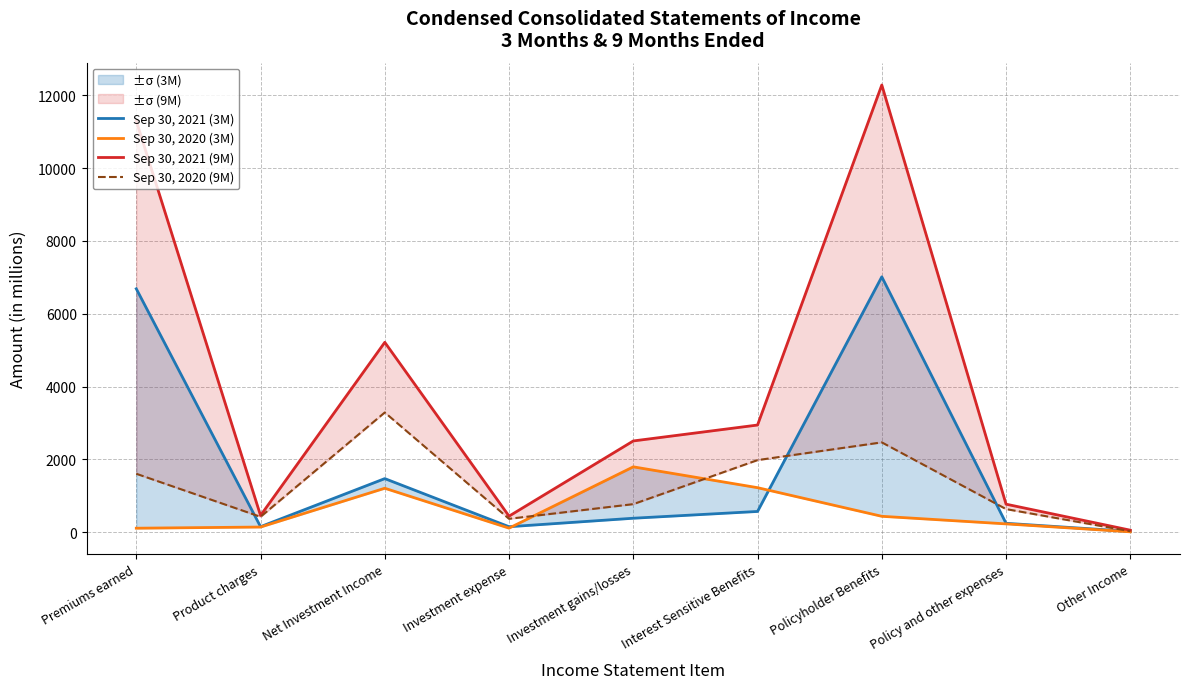

Reading right to left, transcribe all the data shown in this chart.

Sep 30, 2021 (3M): 24	247	7014	572	386	153	1474	154	6686
Sep 30, 2020 (3M): 13	231	439	1225	1797	114	1209	144	112
Sep 30, 2021 (9M): 58	772	12281	2945	2508	443	5216	461	11295
Sep 30, 2020 (9M): 29	637	2469	1982	773	370	3290	425	1607